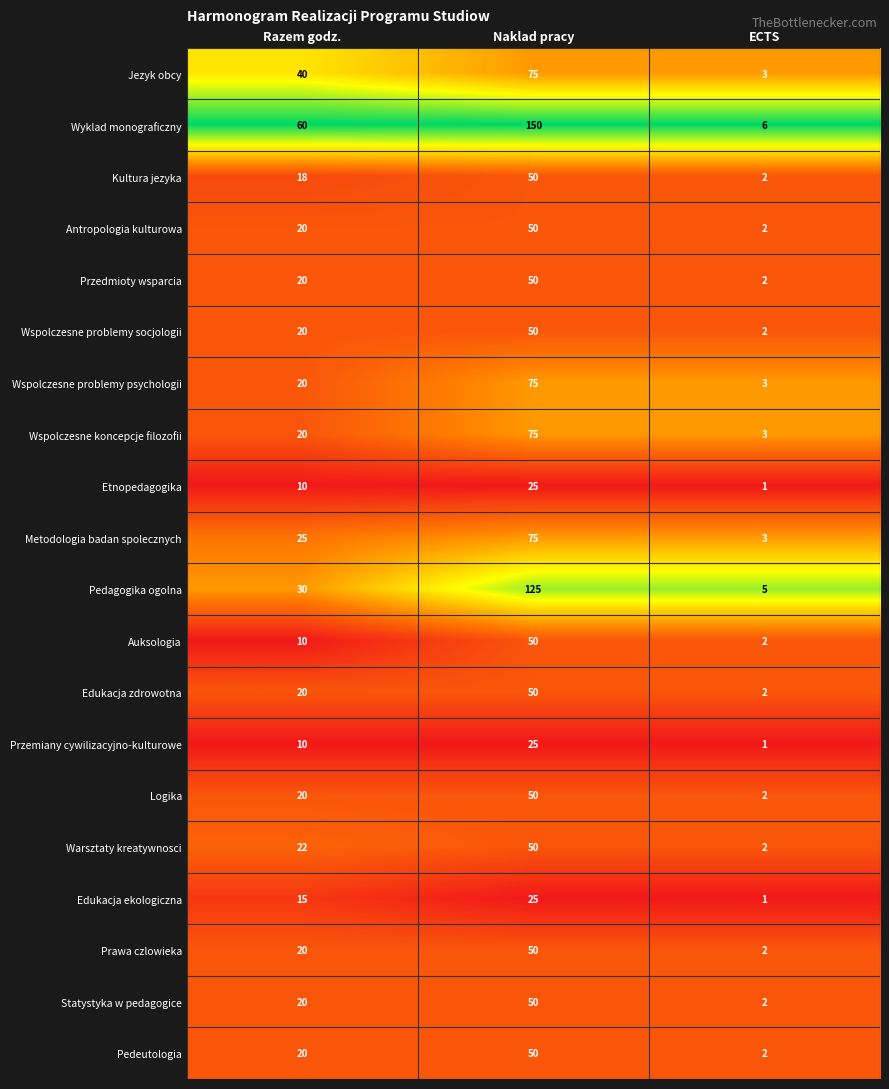

What is the maximum value shown in the chart?

150